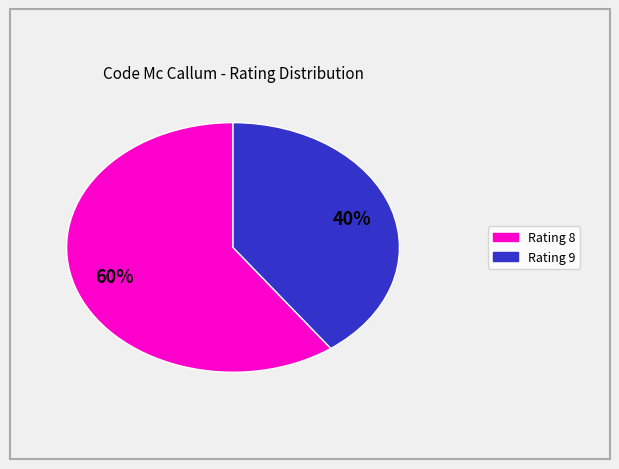

To the nearest percent, what is the average slice percentage?

50%